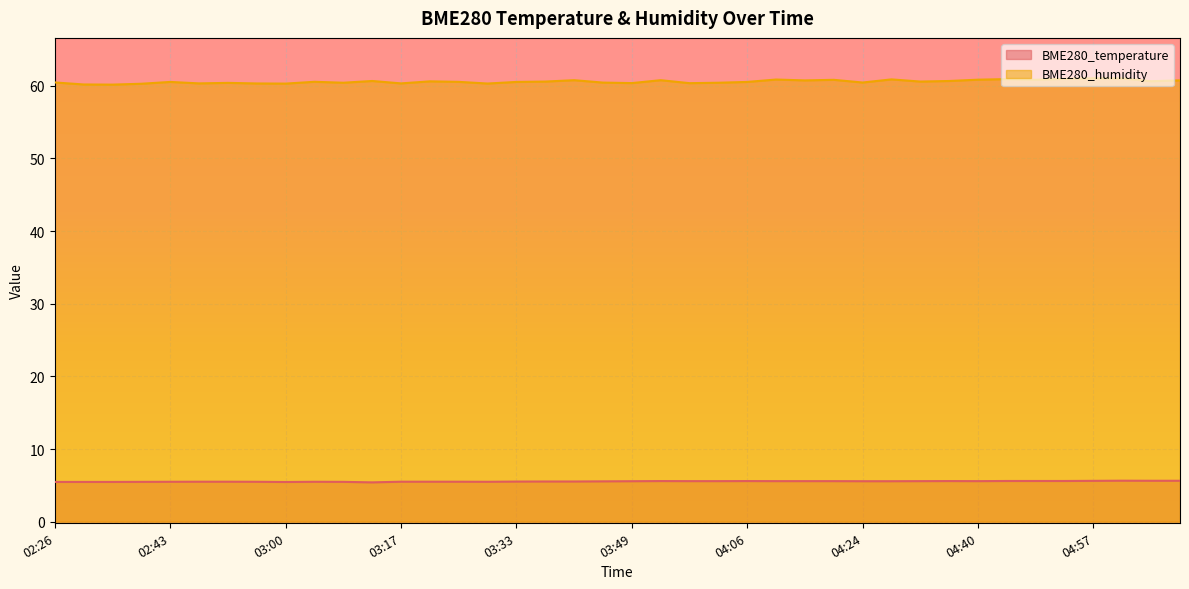

Does the chart display data point markers on the line(s)?

No